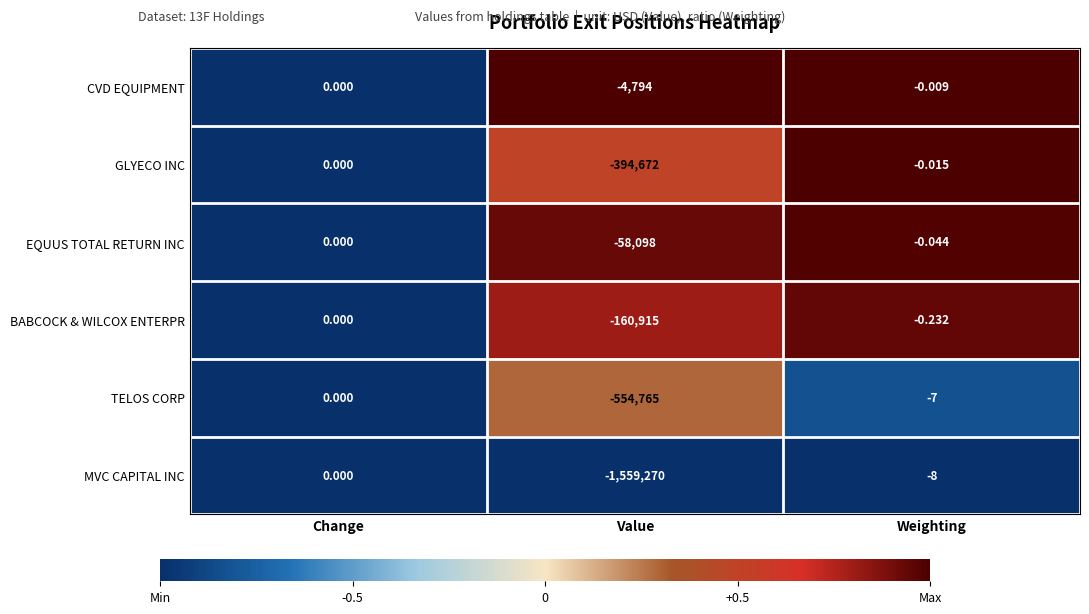

Which category has the lowest value across all series?

Value